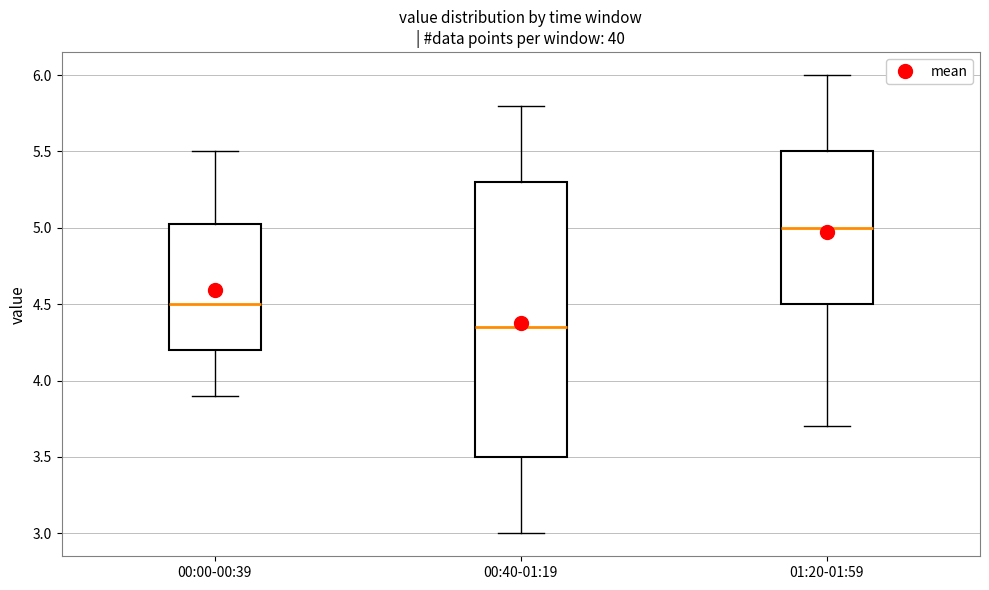

Reading left to right, read every box against the y-axis: the position of its median line, the range the box covers, and the ends of its whiskers. The values are not printed on the chart, so give them approximately, as read against the axis.

00:00-00:39: median 4.50, box 4.20 to 5.05, whiskers 3.90 to 5.50
00:40-01:19: median 4.35, box 3.50 to 5.30, whiskers 3.00 to 5.80
01:20-01:59: median 5.00, box 4.50 to 5.50, whiskers 3.70 to 6.00